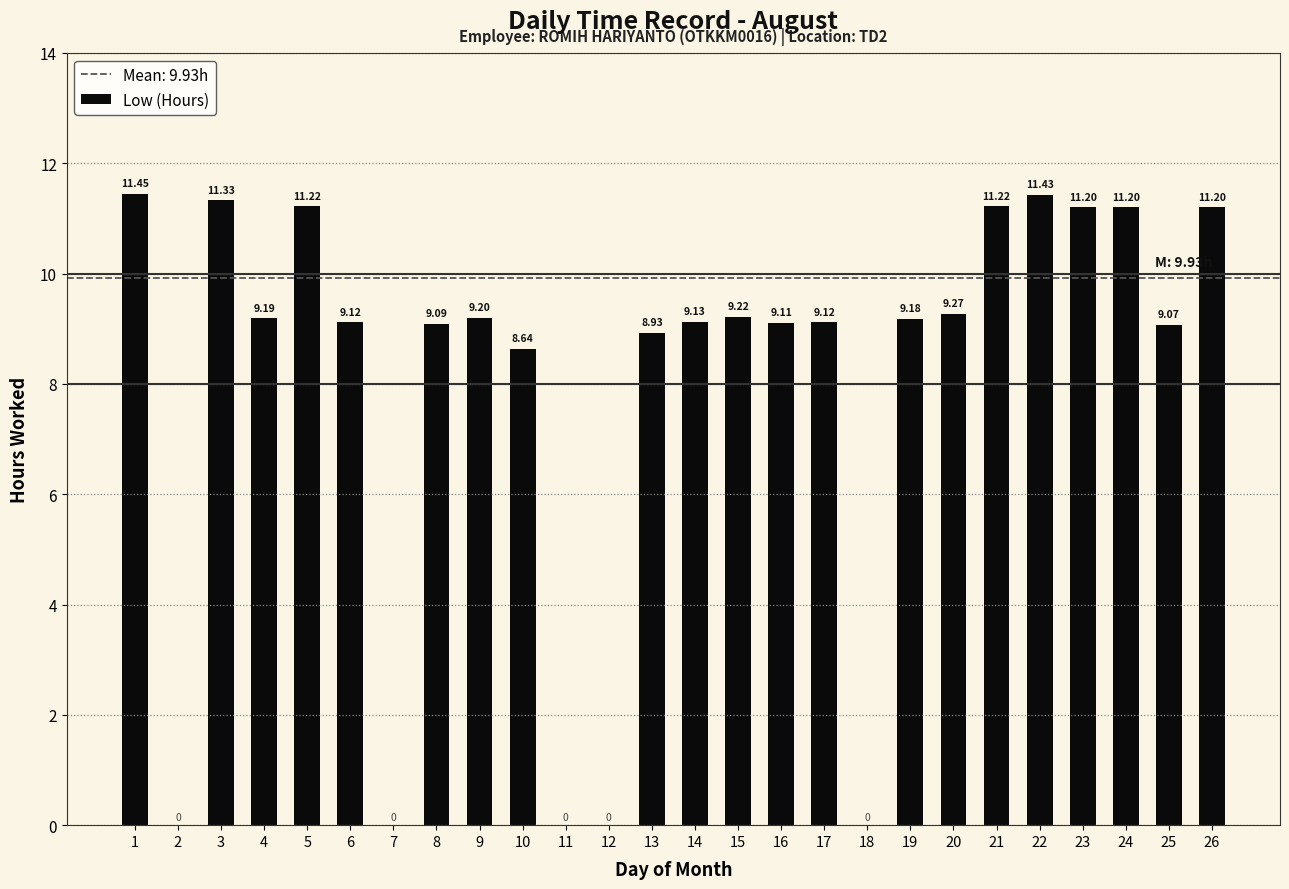

Does the chart contain stacked bars?

No